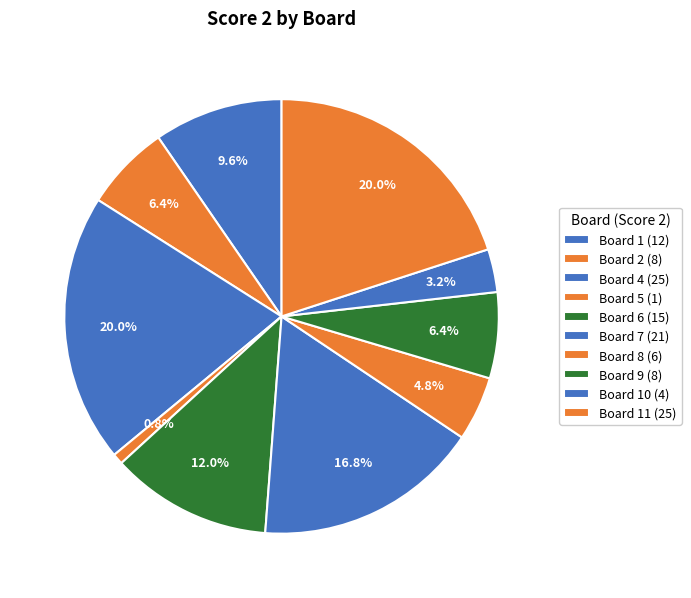

Does any single category account for the majority?

No